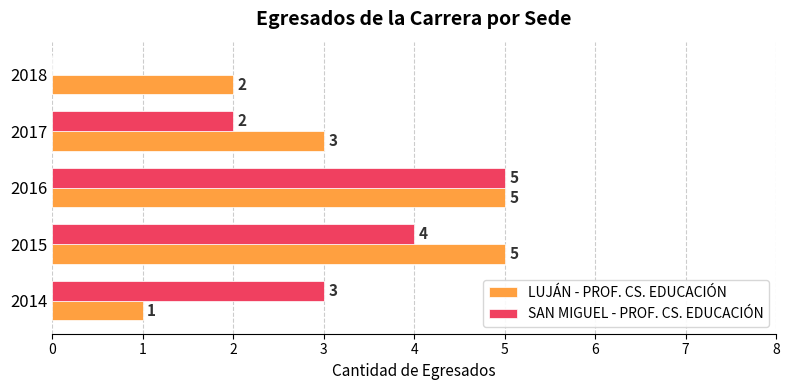

At which label is LUJÁN - PROF. CS. EDUCACIÓN closest to 3?

2017